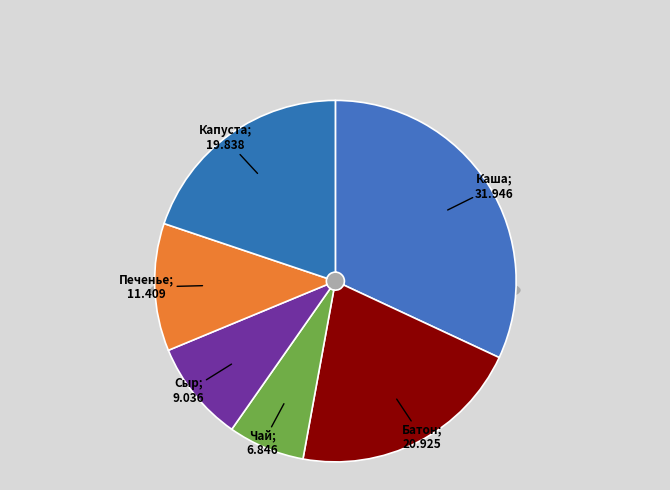

To the nearest percent, what portion does Батон нарезной represent?

21%